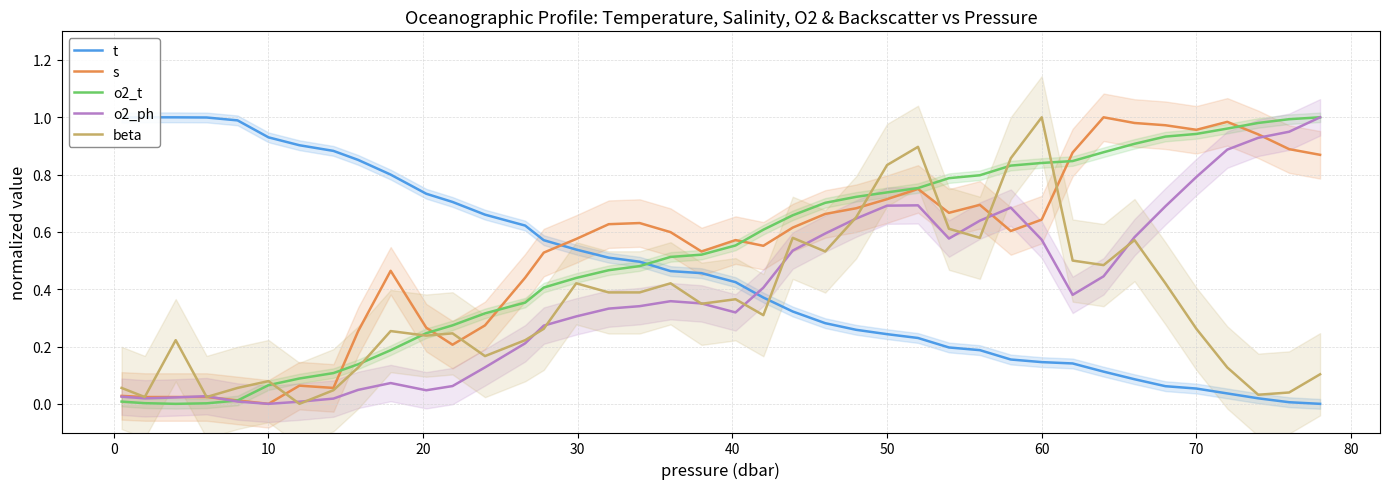

Which series has the widest spread of values?

t